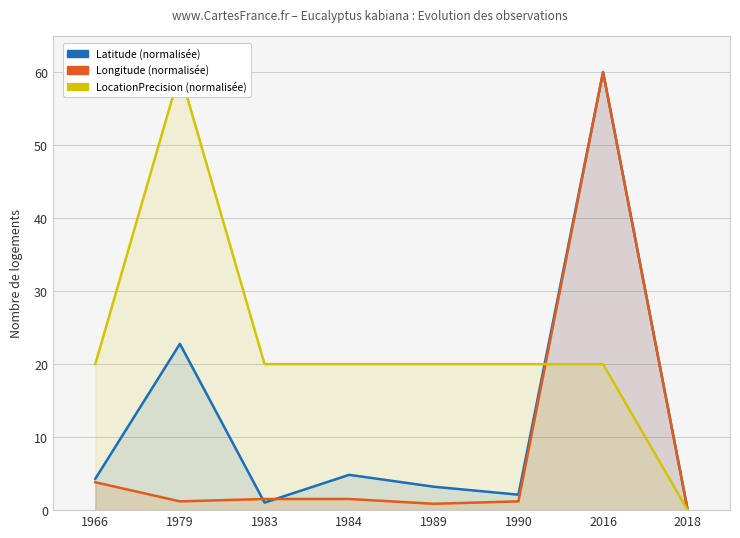

What is the difference between the maximum and second lowest values in the Longitude series?

59.1